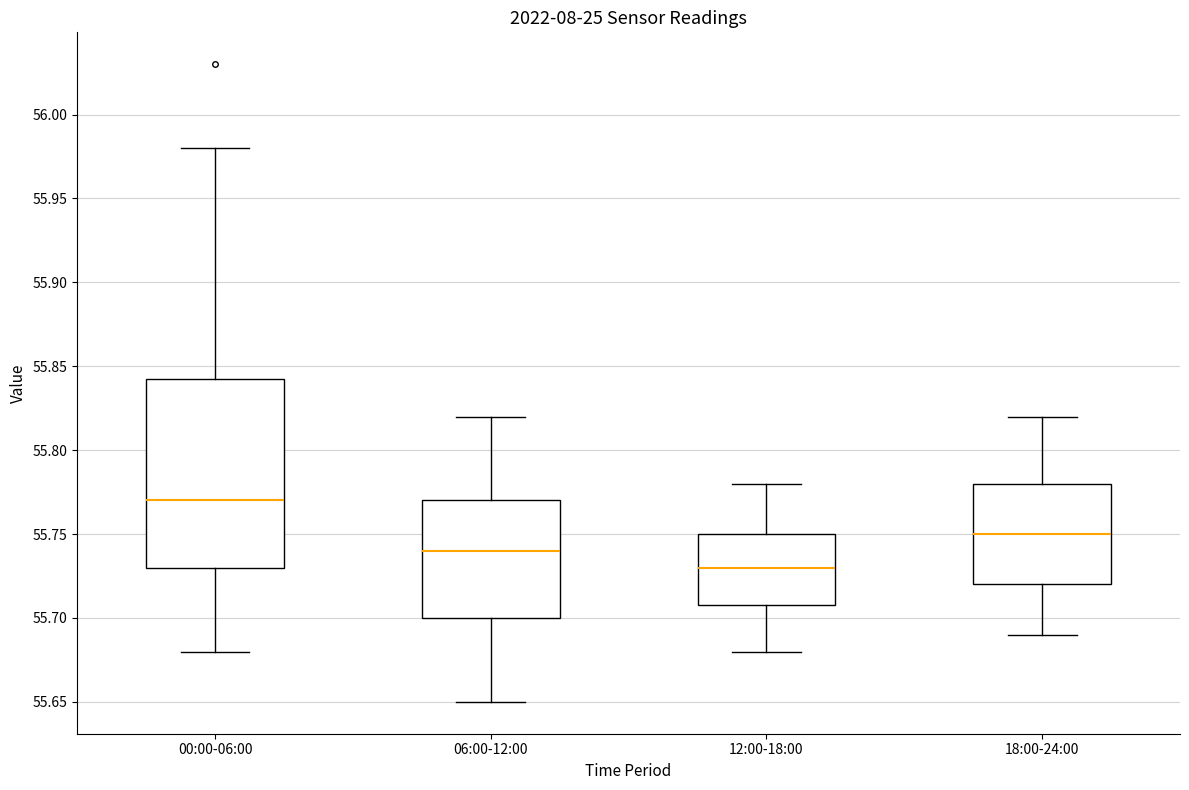

Where does the median line of the box for 18:00-24:00 sit on the y-axis? The values are not printed on the chart, so give them approximately, as read against the axis.

55.750